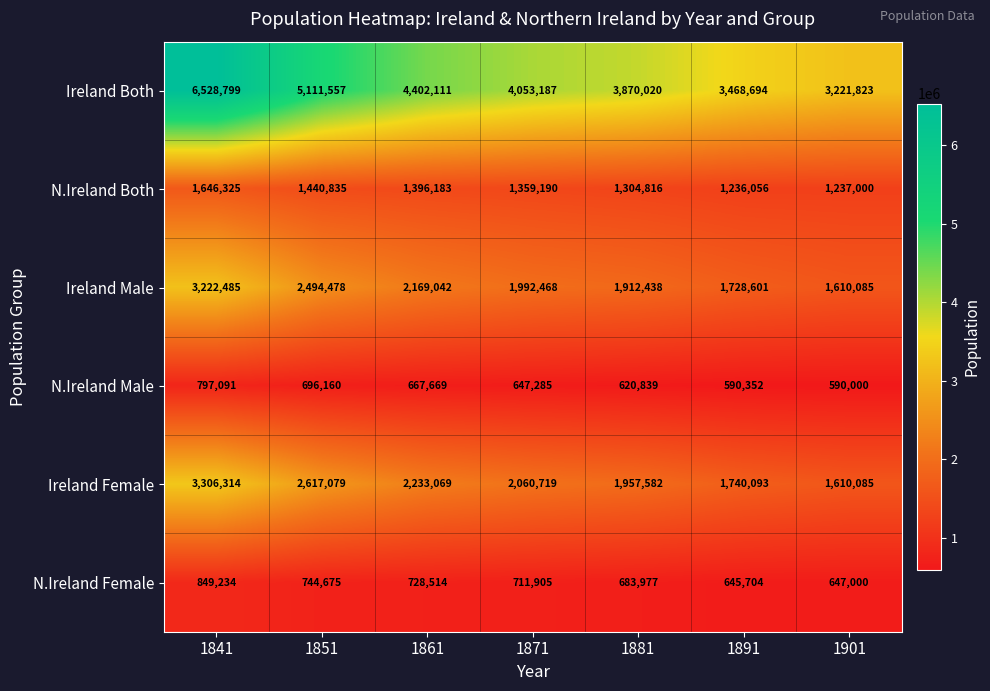

How many series are shown in this chart?

6